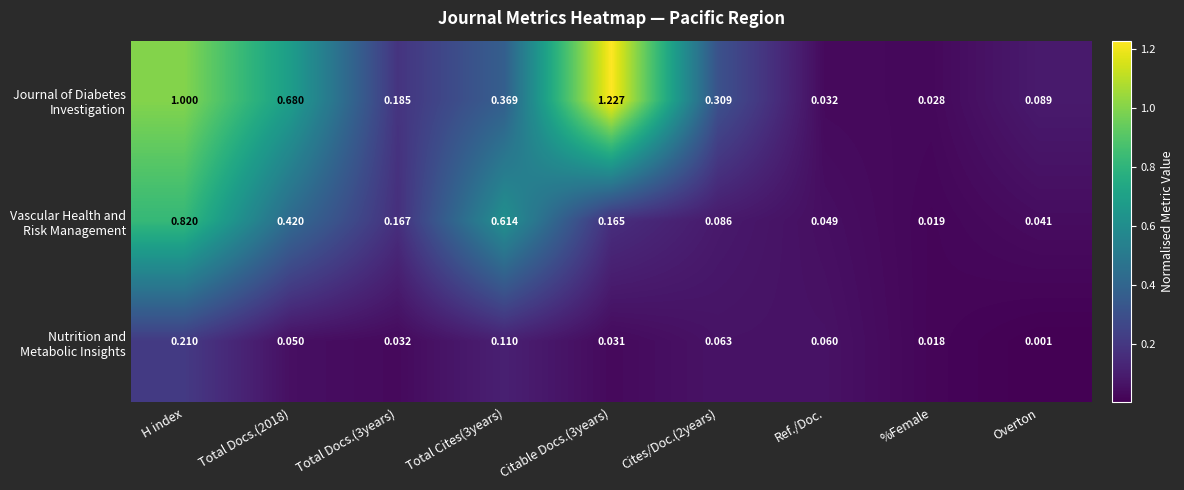

At which category is the sum across all series the highest?

H index